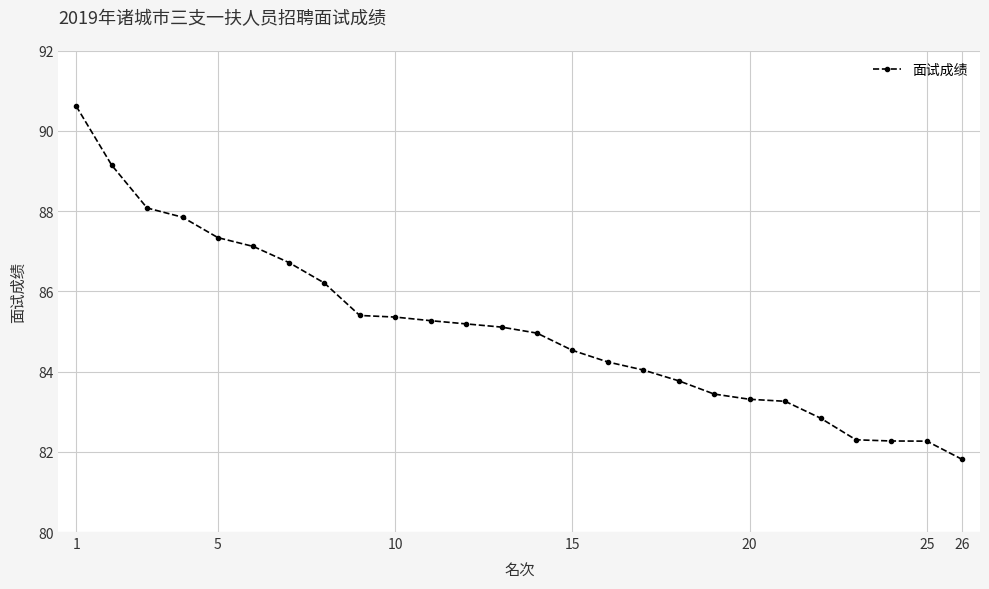

What is the value of the 17th point from the left?

84.0